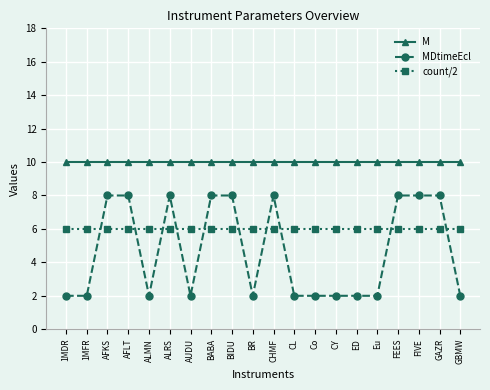

True or false: MDtimeEcl and M cross at least once.

False